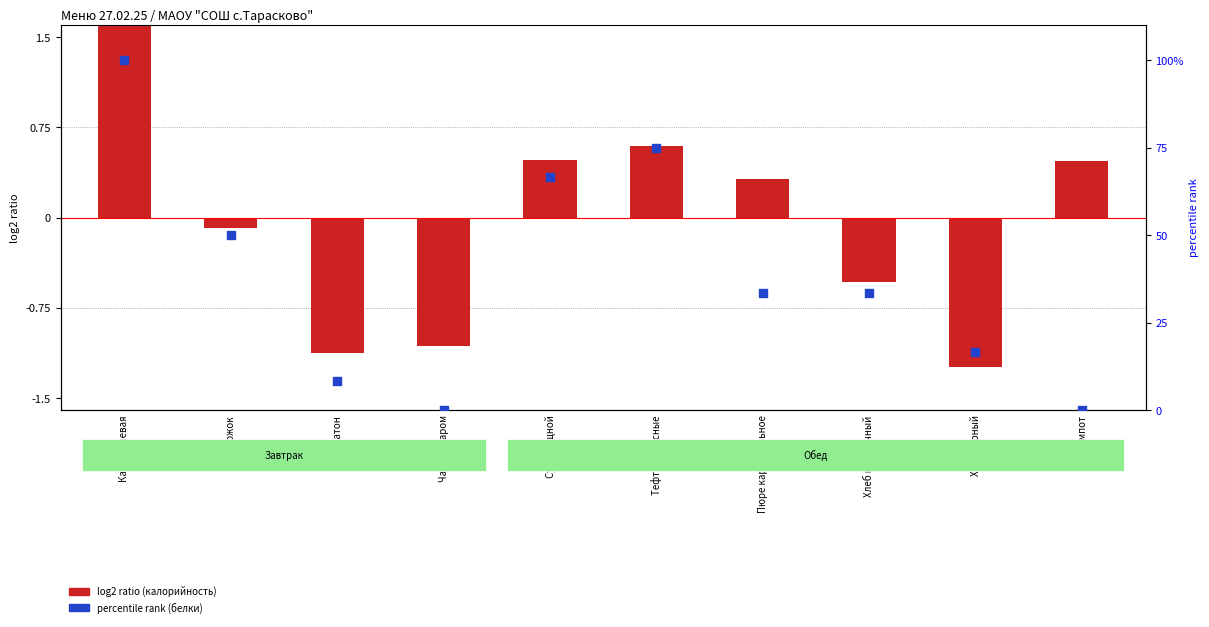

Which series reaches the maximum Y coordinate?

percentile rank (белки)